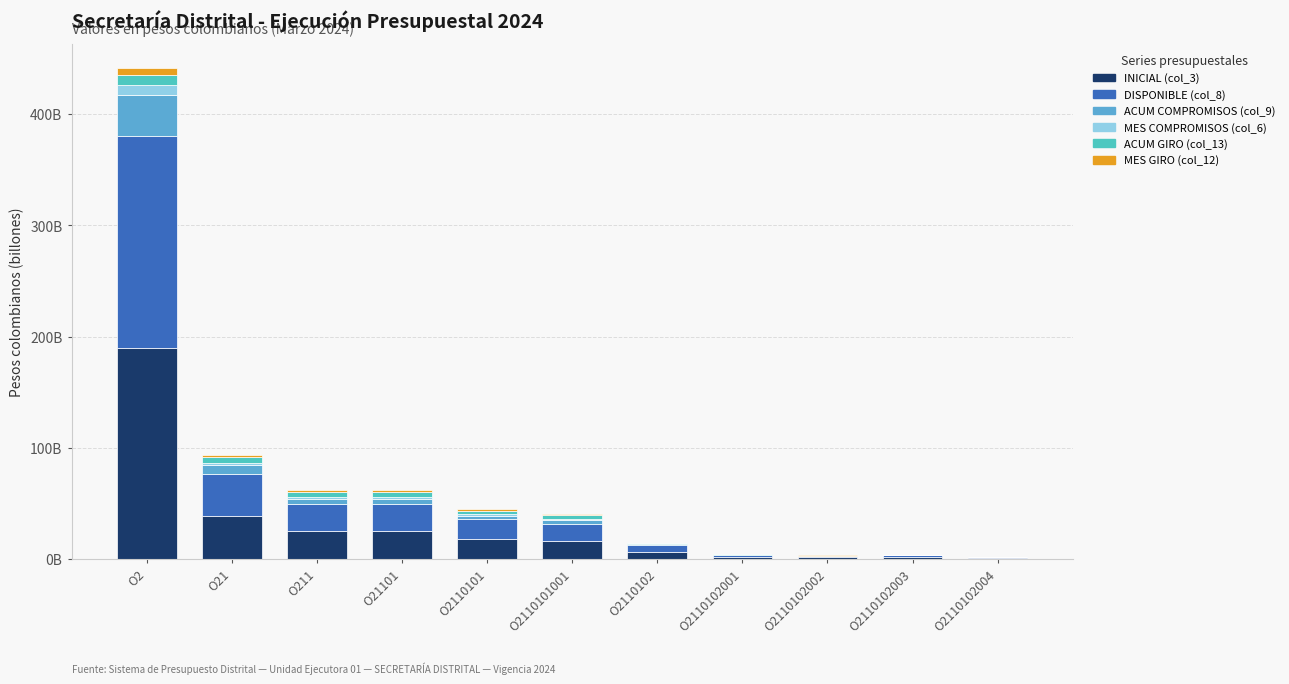

Are the bars horizontal?

No